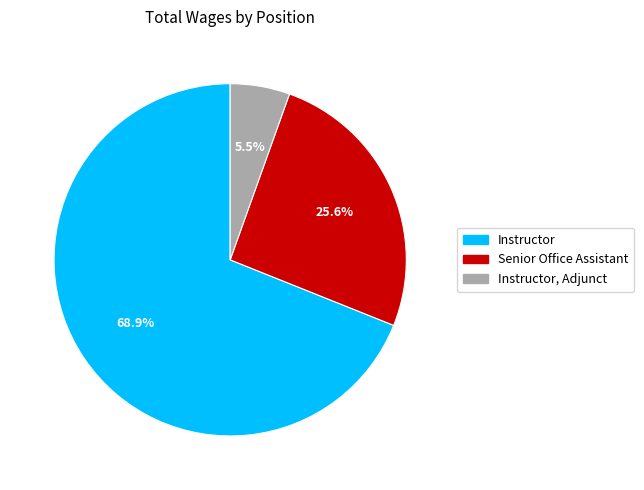

Is there any slice that represents more than half of the pie?

Yes